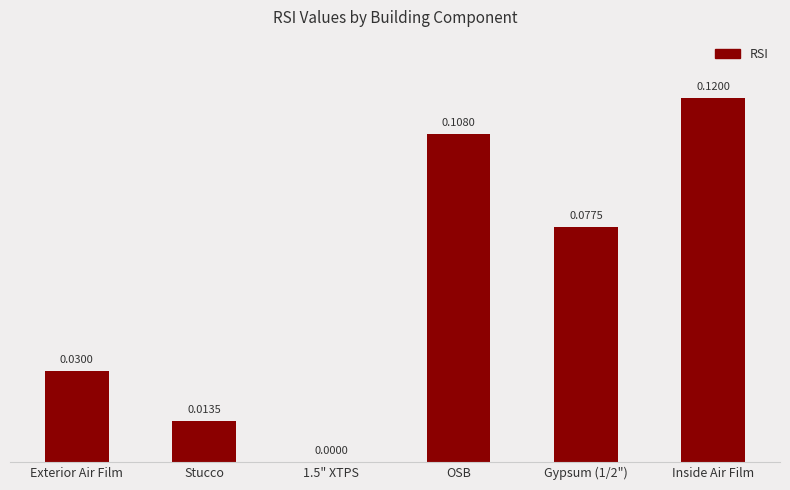

What is the sum of all values?

0.3